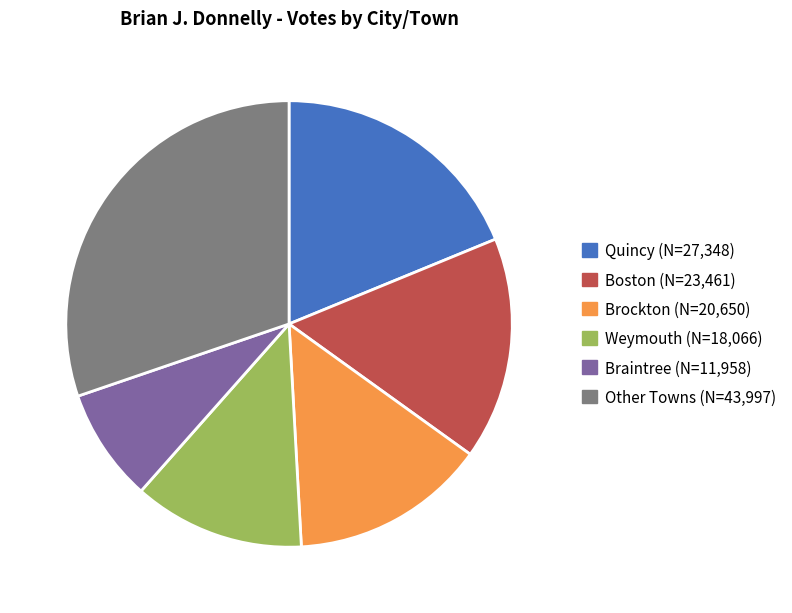

How many segments does this pie chart have?

6